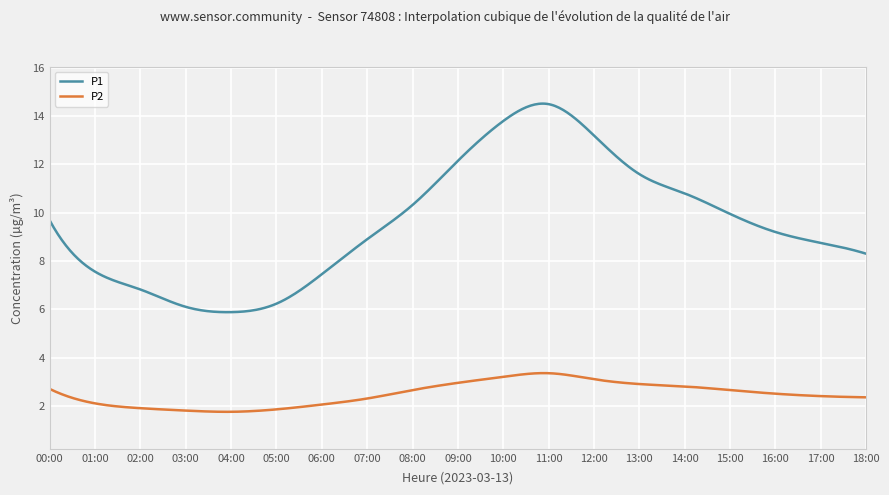

True or false: P2 and P1 cross at least once.

False